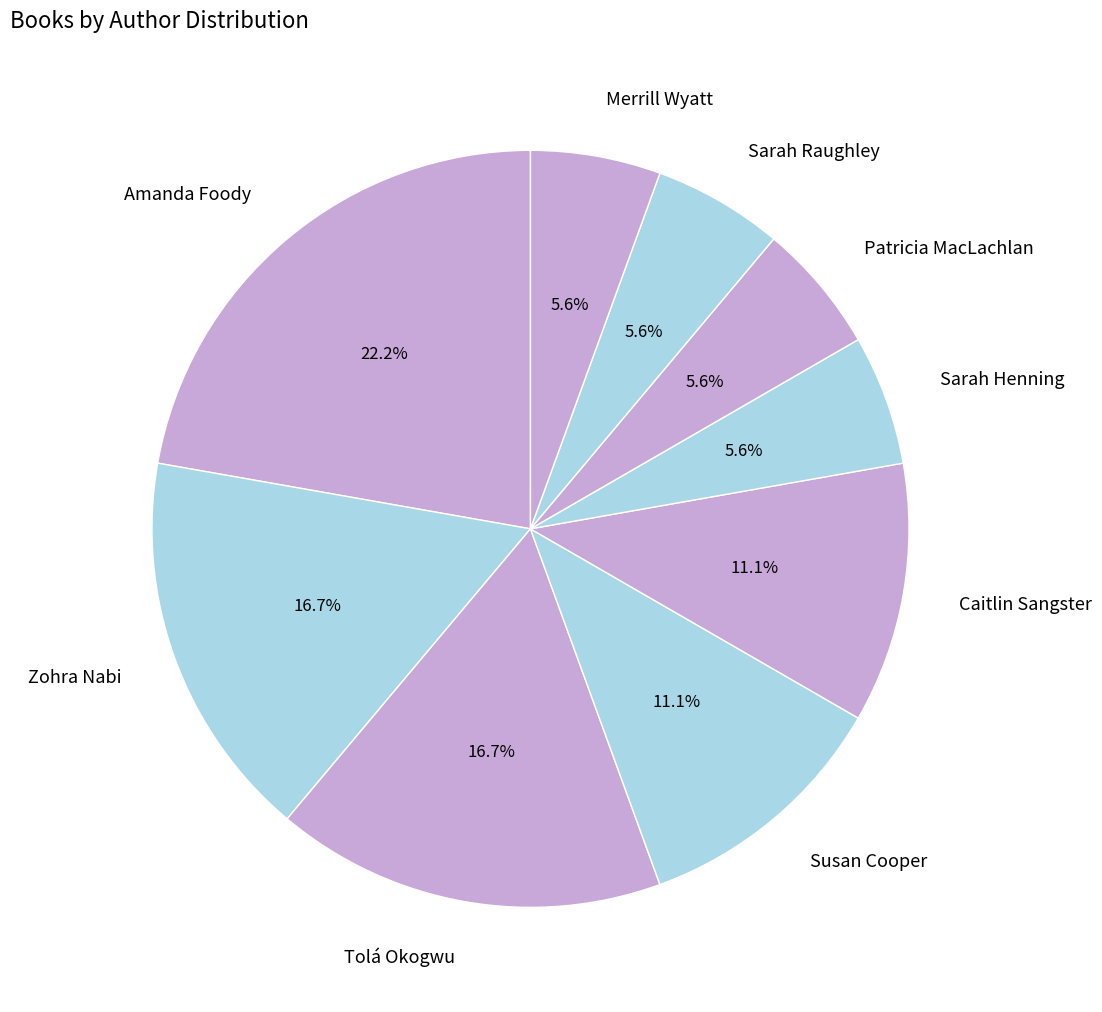

To the nearest percent, what is the difference between the largest and smallest slice percentages?

17%